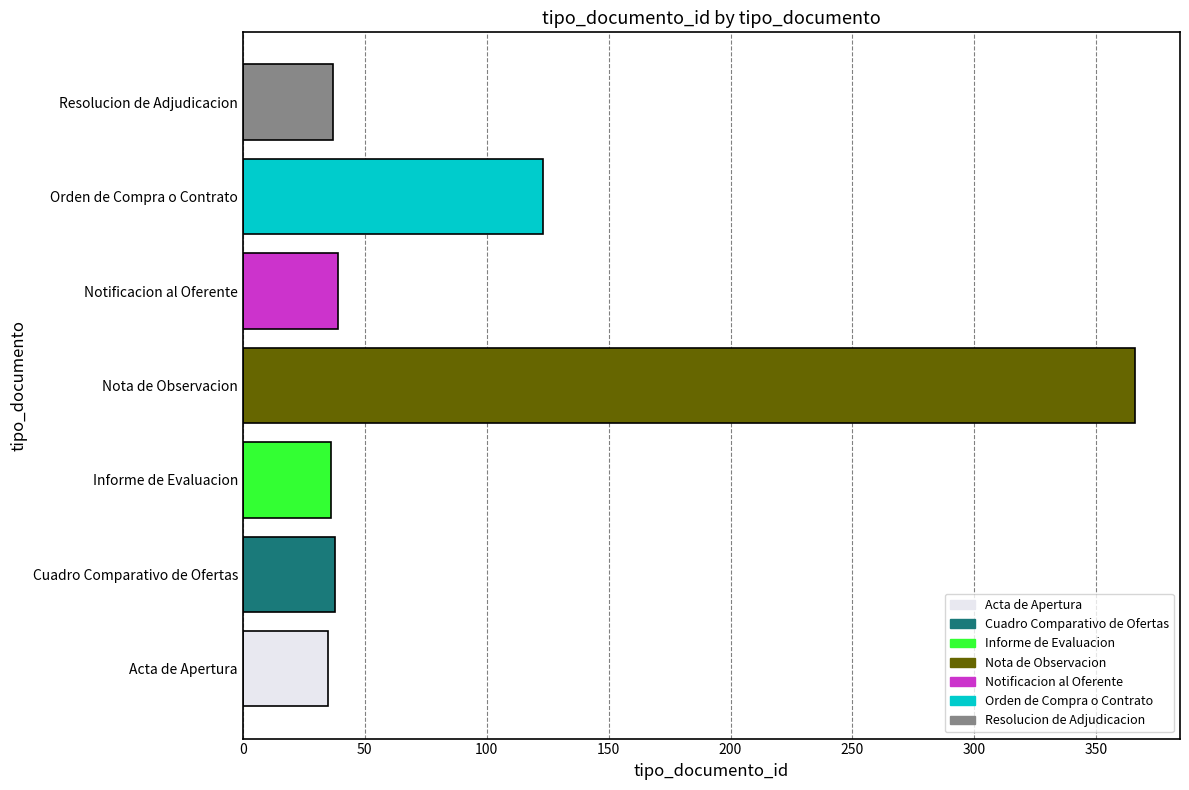

What is the maximum value shown in the chart?

366